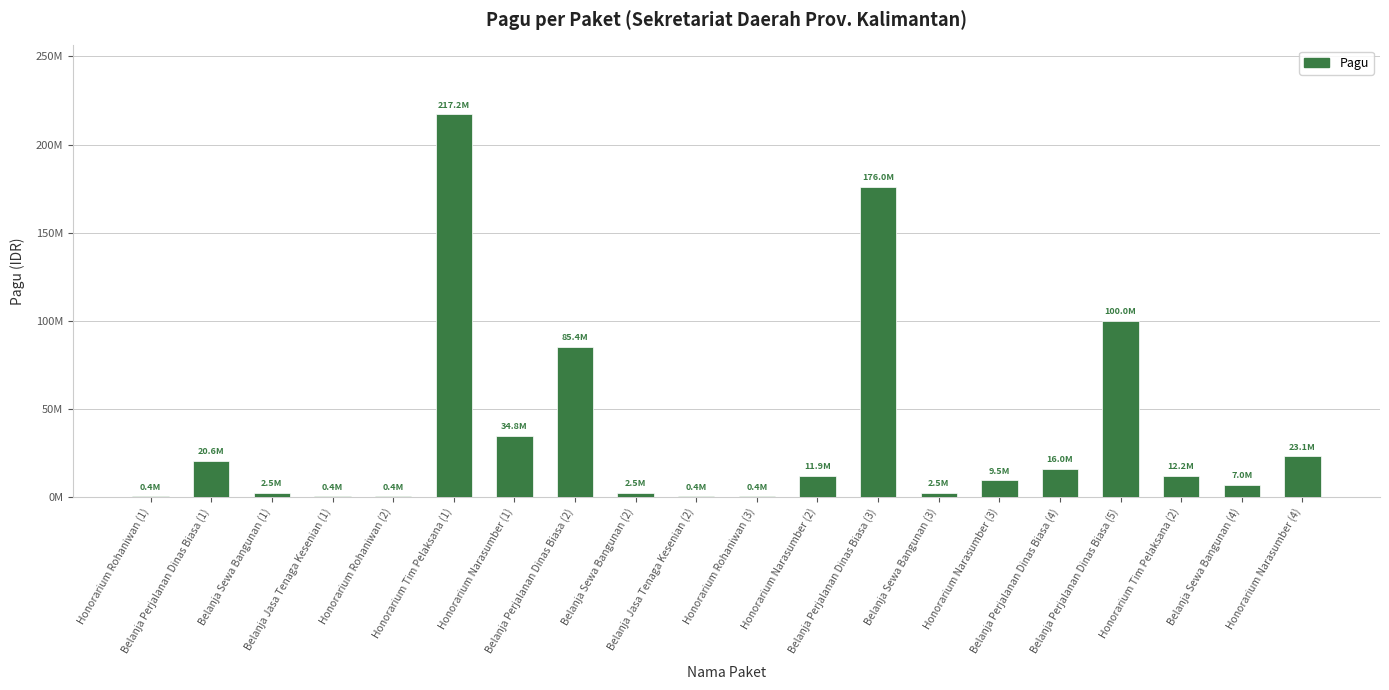

Rank the categories by value from highest to lowest.

Honorarium Tim Pelaksana (1), Belanja Perjalanan Dinas Biasa (3), Belanja Perjalanan Dinas Biasa (5), Belanja Perjalanan Dinas Biasa (2), Honorarium Narasumber (1), Honorarium Narasumber (4), Belanja Perjalanan Dinas Biasa (1), Belanja Perjalanan Dinas Biasa (4), Honorarium Tim Pelaksana (2), Honorarium Narasumber (2), Honorarium Narasumber (3), Belanja Sewa Bangunan (4), Belanja Sewa Bangunan (1), Belanja Sewa Bangunan (2), Belanja Sewa Bangunan (3), Honorarium Rohaniwan (1), Belanja Jasa Tenaga Kesenian (1), Honorarium Rohaniwan (2), Belanja Jasa Tenaga Kesenian (2), Honorarium Rohaniwan (3)